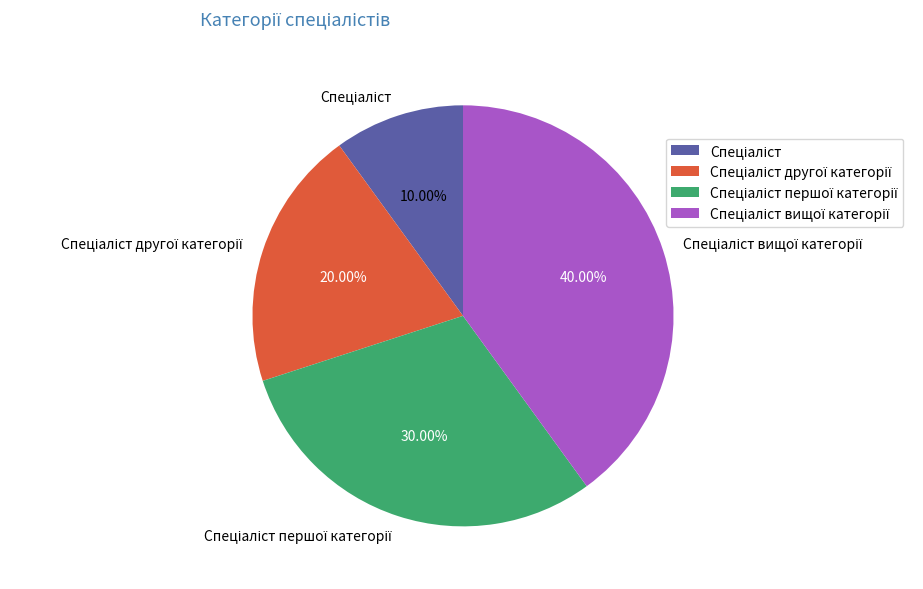

Is there a majority slice in this chart?

No